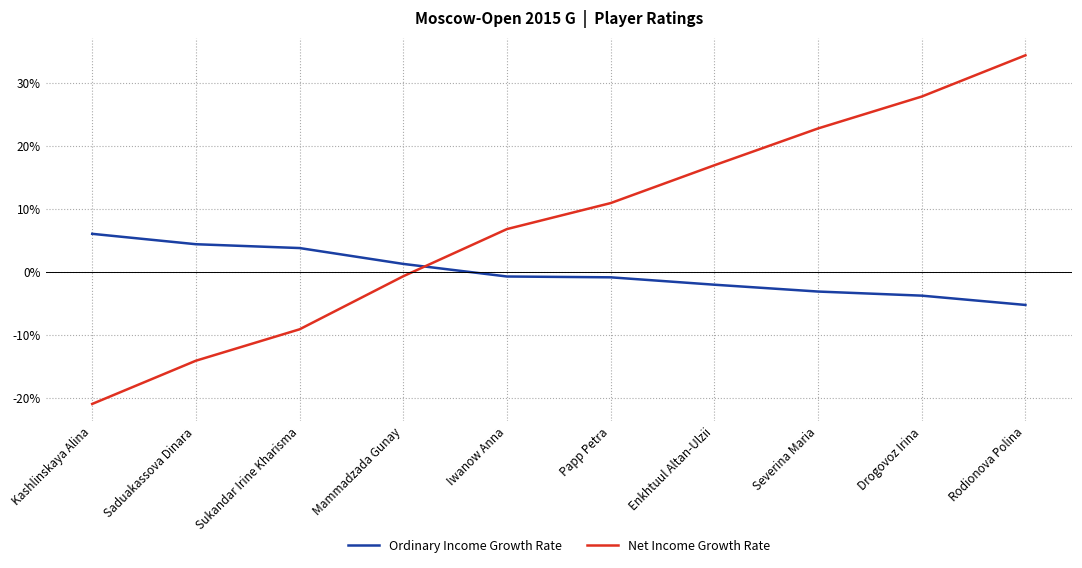

What position from the right is Papp Petra?

5